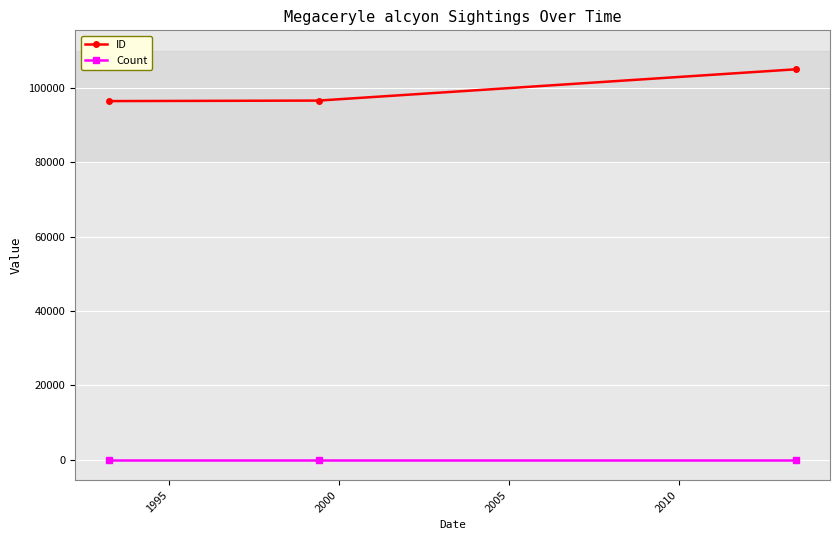

At how many categories does at least one series exceed 11005?

3